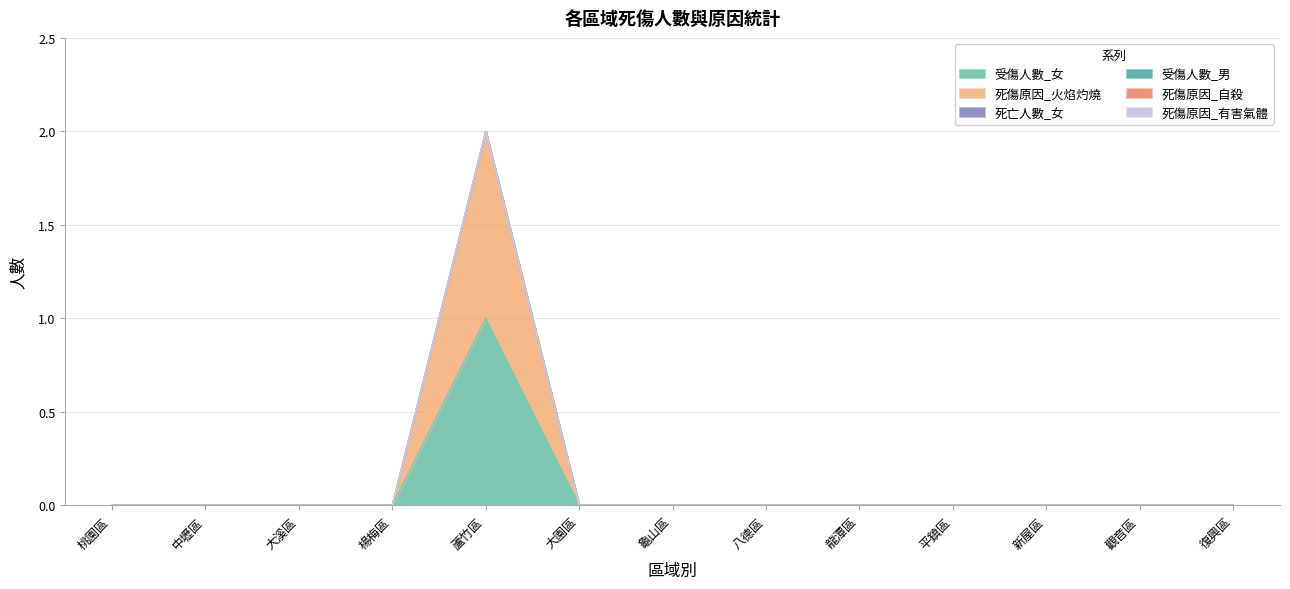

Reading left to right, list all the values displayed in this chart.

受傷人數_女: 0	0	0	0	1	0	0	0	0	0	0	0	0
死傷原因_火焰灼燒: 0	0	0	0	1	0	0	0	0	0	0	0	0
死亡人數_女: 0	0	0	0	0	0	0	0	0	0	0	0	0
受傷人數_男: 0	0	0	0	0	0	0	0	0	0	0	0	0
死傷原因_自殺: 0	0	0	0	0	0	0	0	0	0	0	0	0
死傷原因_有害氣體: 0	0	0	0	0	0	0	0	0	0	0	0	0